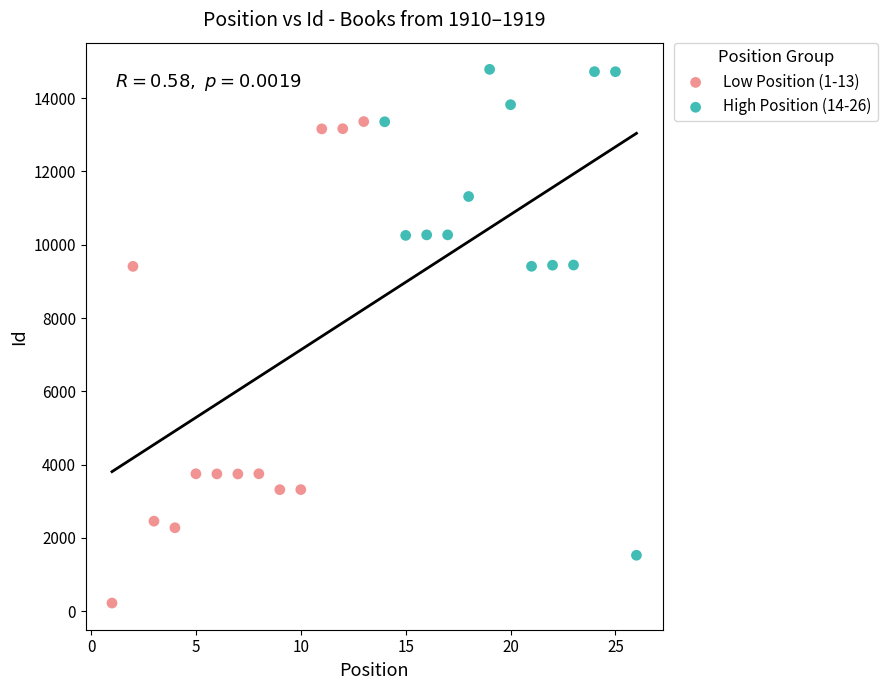

What are all the series names shown in the legend?

Low Position (1-13), High Position (14-26)